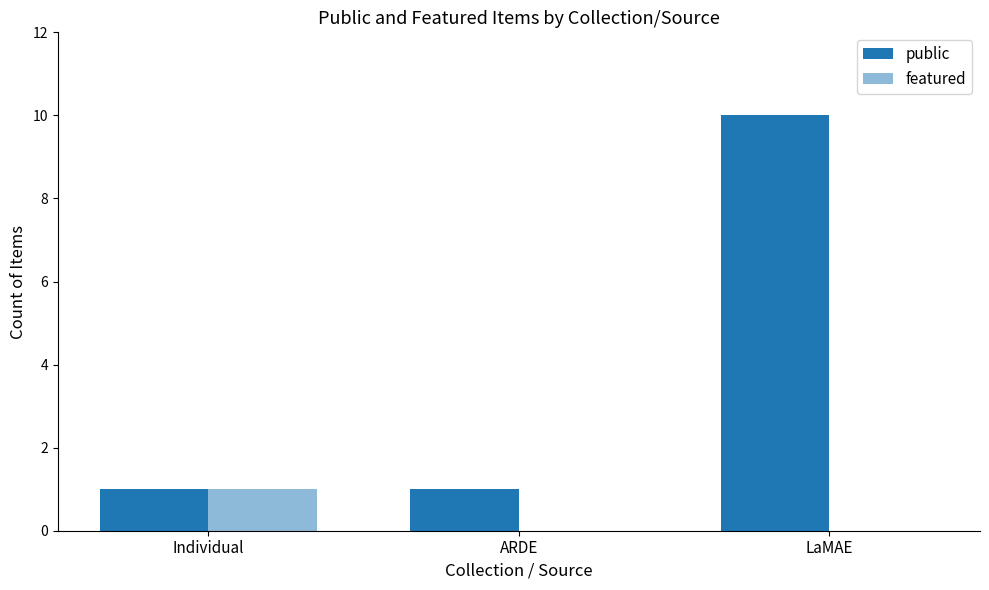

What is the difference between the maximum and minimum values in the public series?

9